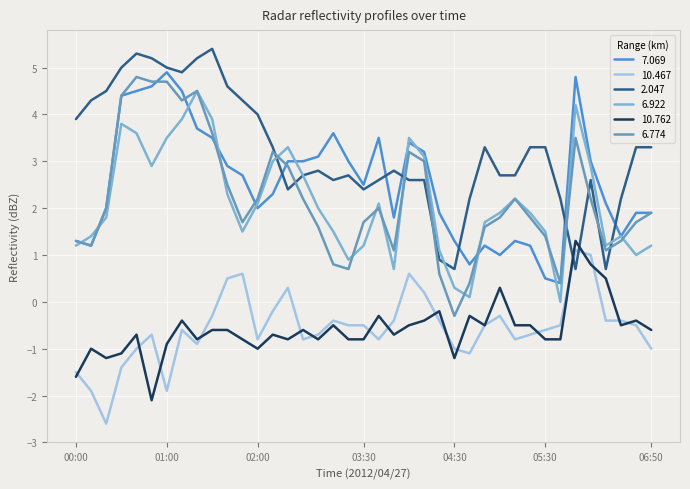

List the series in order of their peak value, highest first.

2.047, 7.069, 6.774, 6.922, 10.762, 10.467